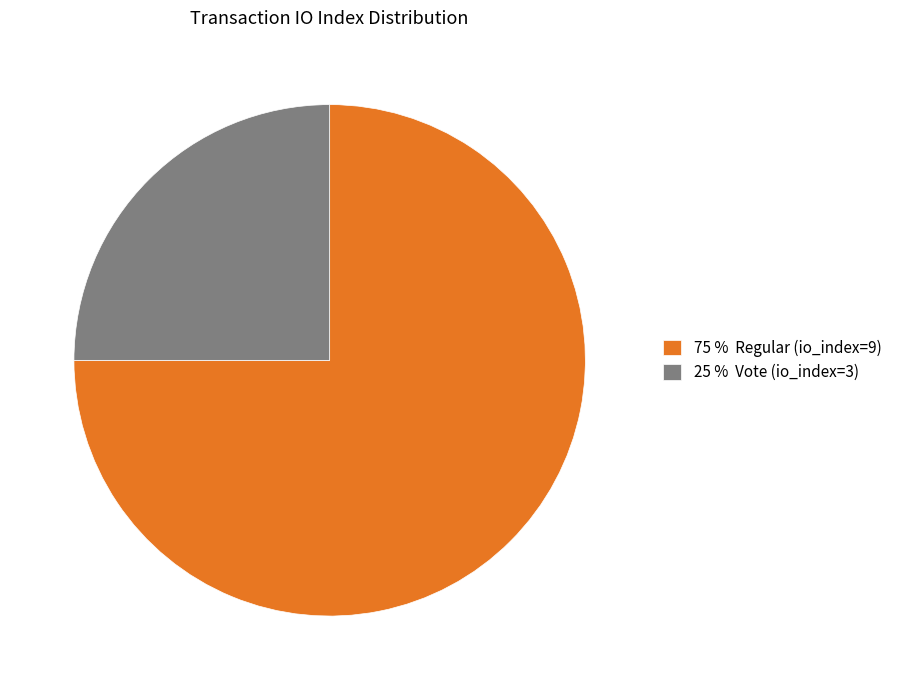

Combined, do 25 % Vote (io_index=3) and 75 % Regular (io_index=9) account for over 50%?

Yes